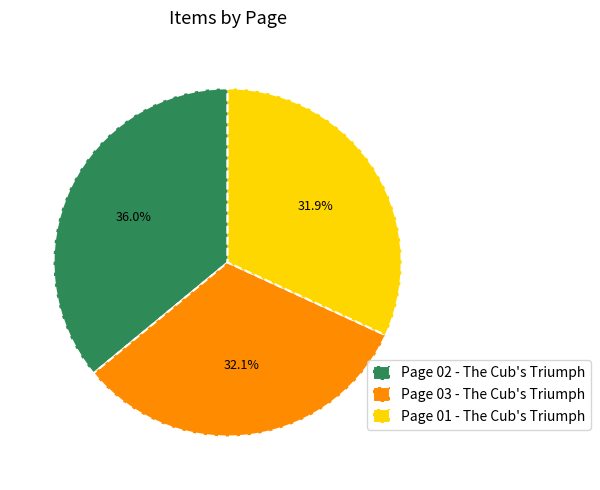

What is the ratio of the value at Page 01 - The Cub's Triumph to the value at Page 03 - The Cub's Triumph?

1.0